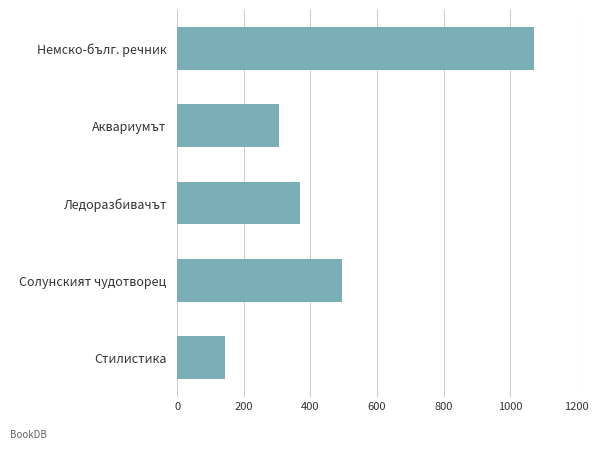

What is the smallest value displayed?

142